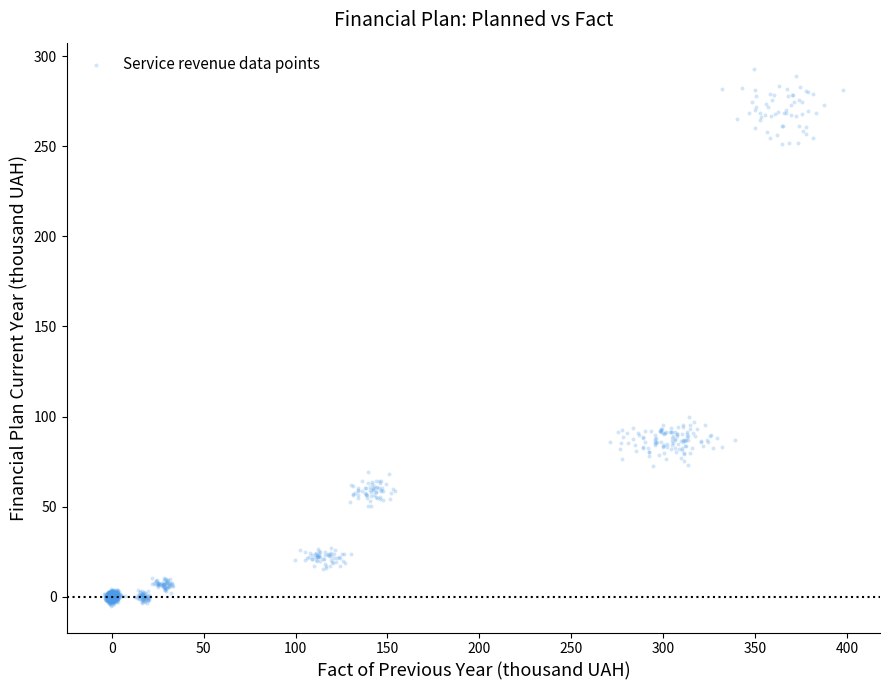

What is the range of X values (max minus min)?

402.4